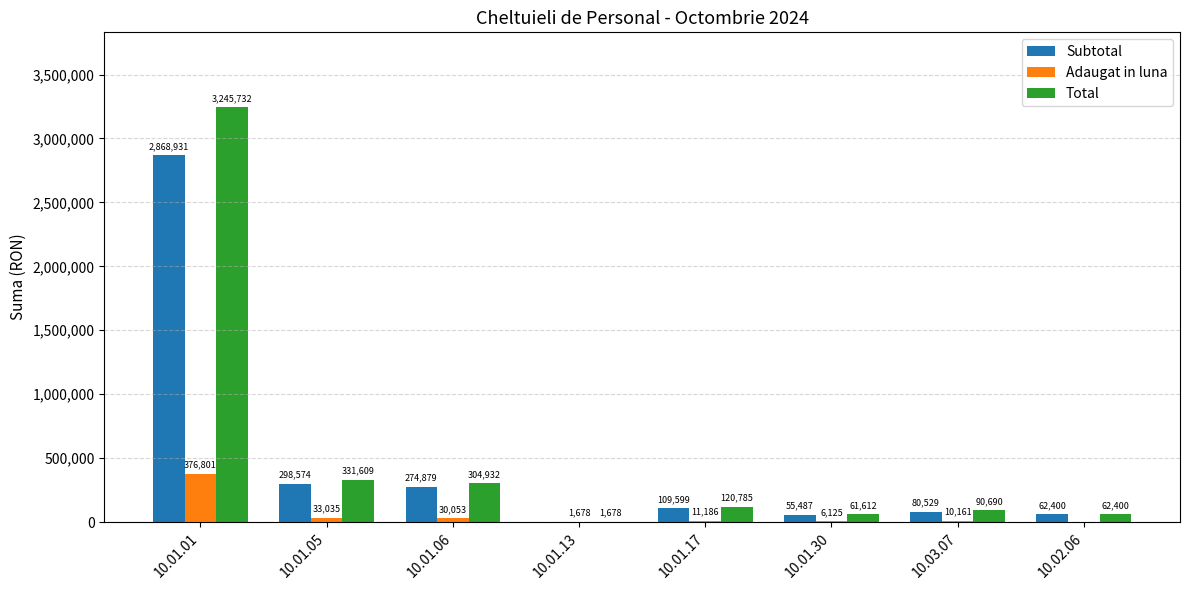

Where does the Total series first go above 120785?

10.01.01